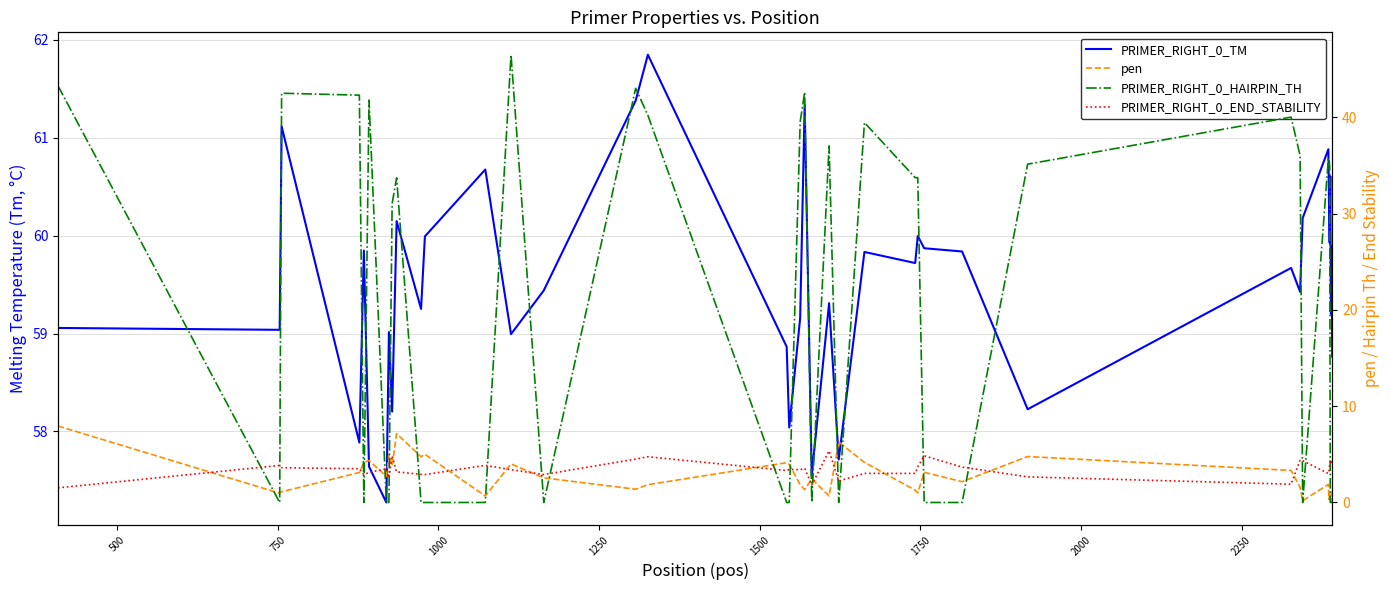

What is the highest value of the PRIMER_RIGHT_0_END_STABILITY series?

5.4